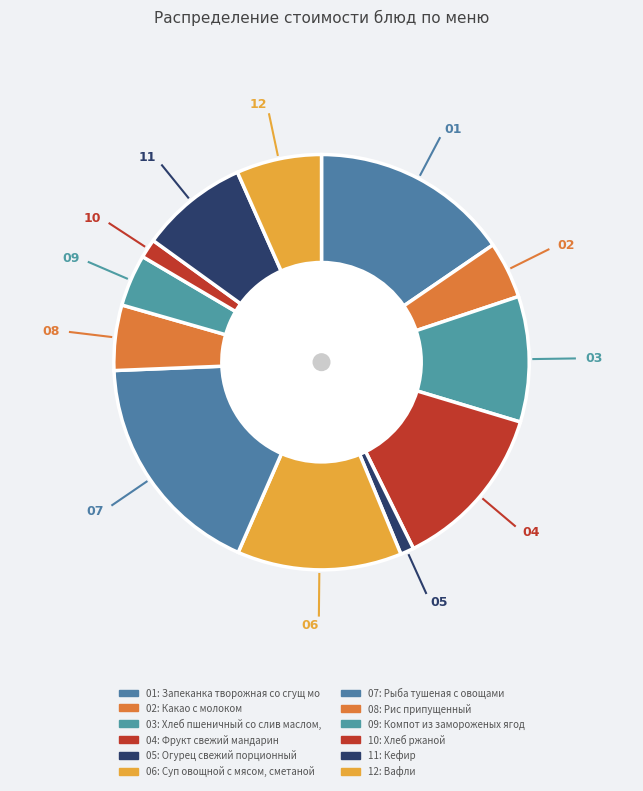

How many segments does this pie chart have?

12